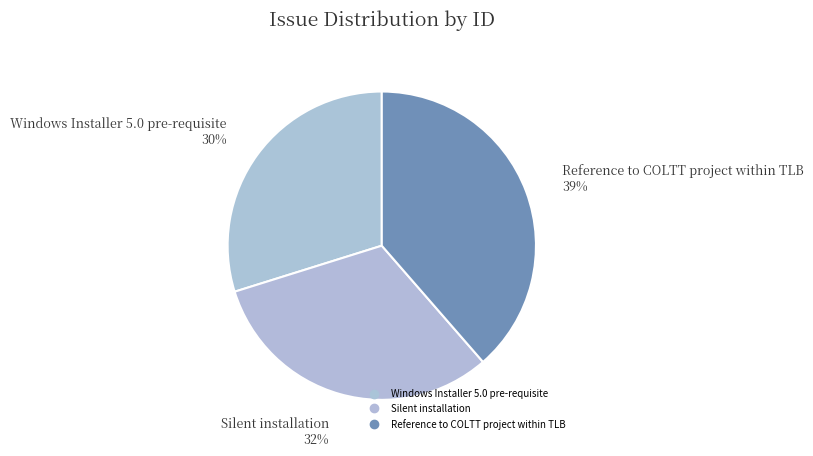

Count the number of slices in the pie.

3